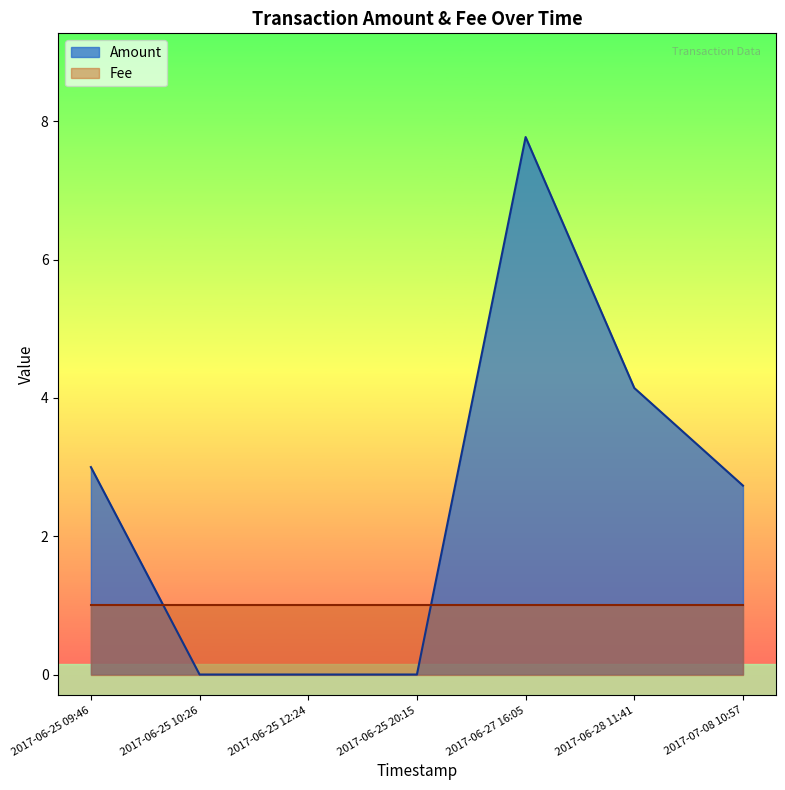

How many distinct data groups are displayed?

2